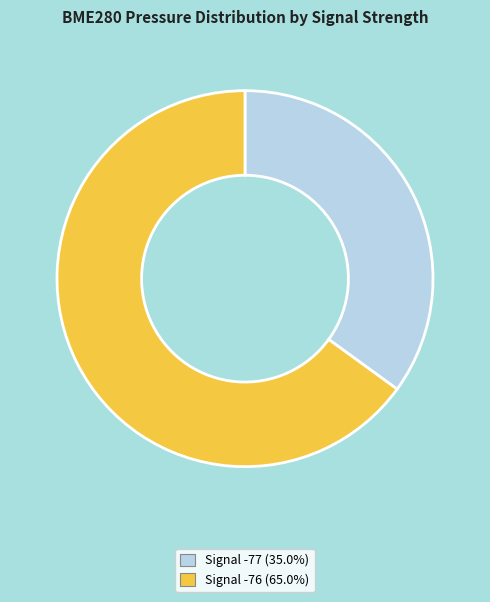

Is there any slice that represents more than half of the pie?

Yes